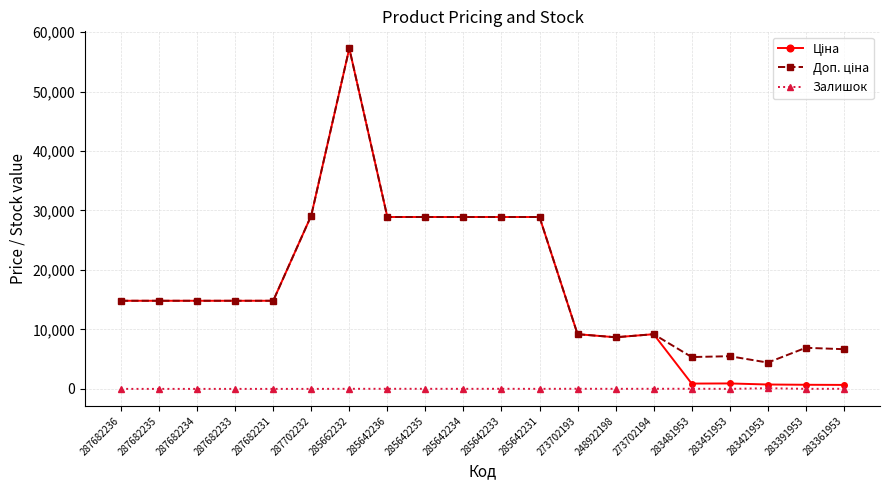

What is the total value across all series at 287682233?

29635.2